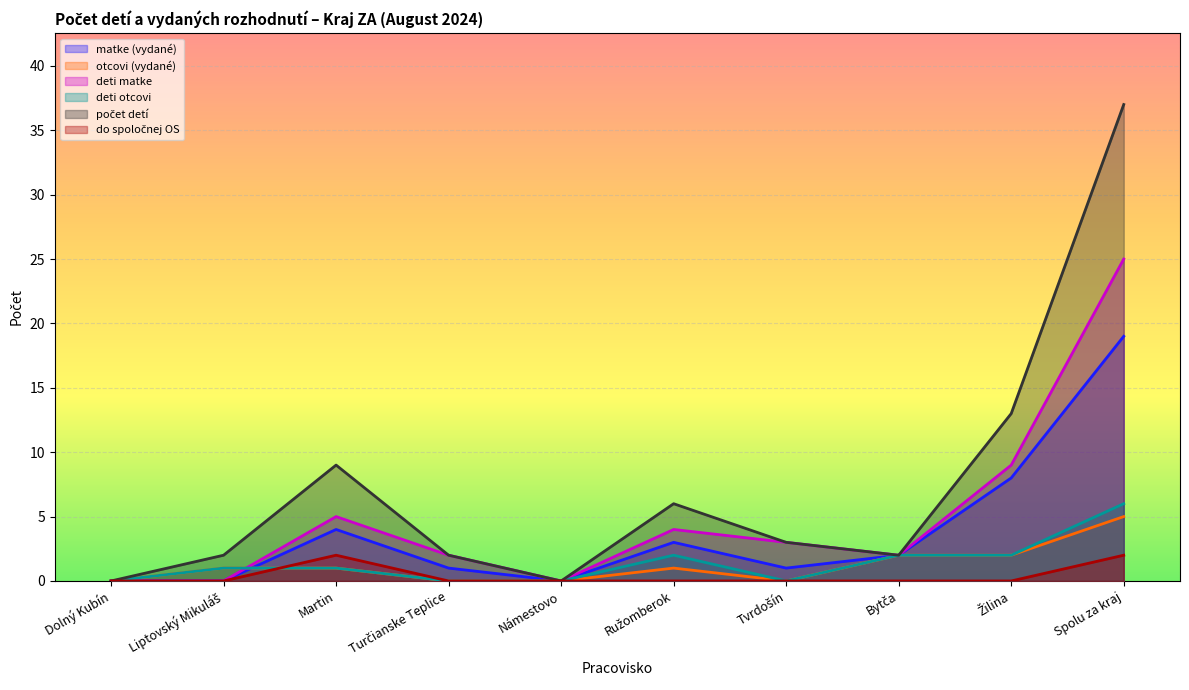

What position from the right is Turčianske Teplice?

7